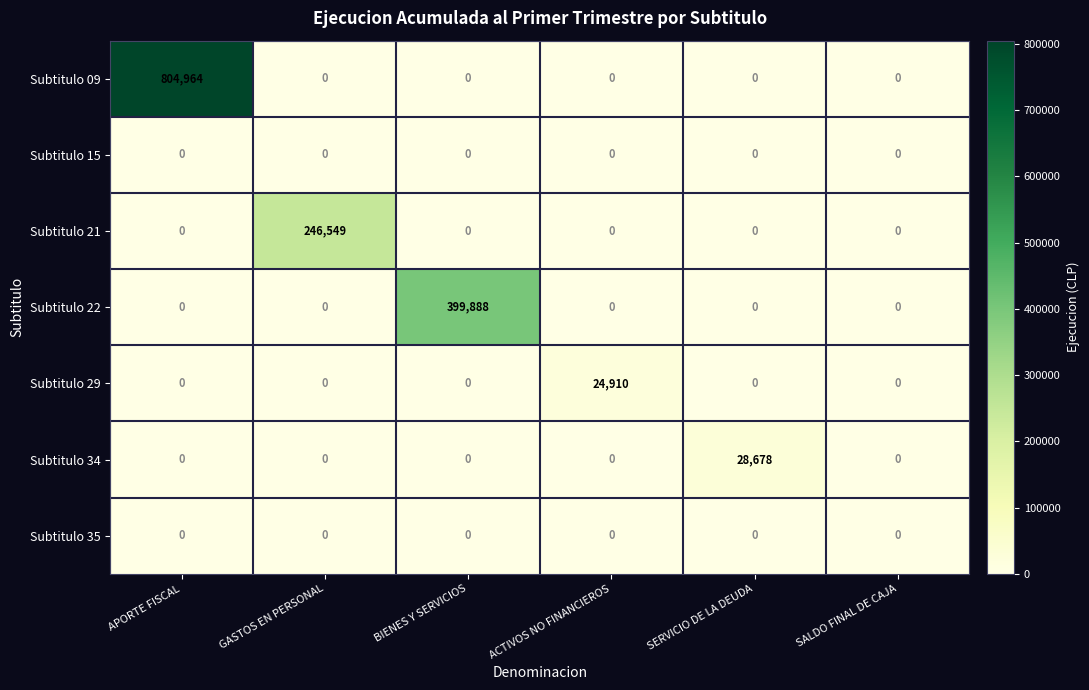

Count the number of categories in the chart.

6